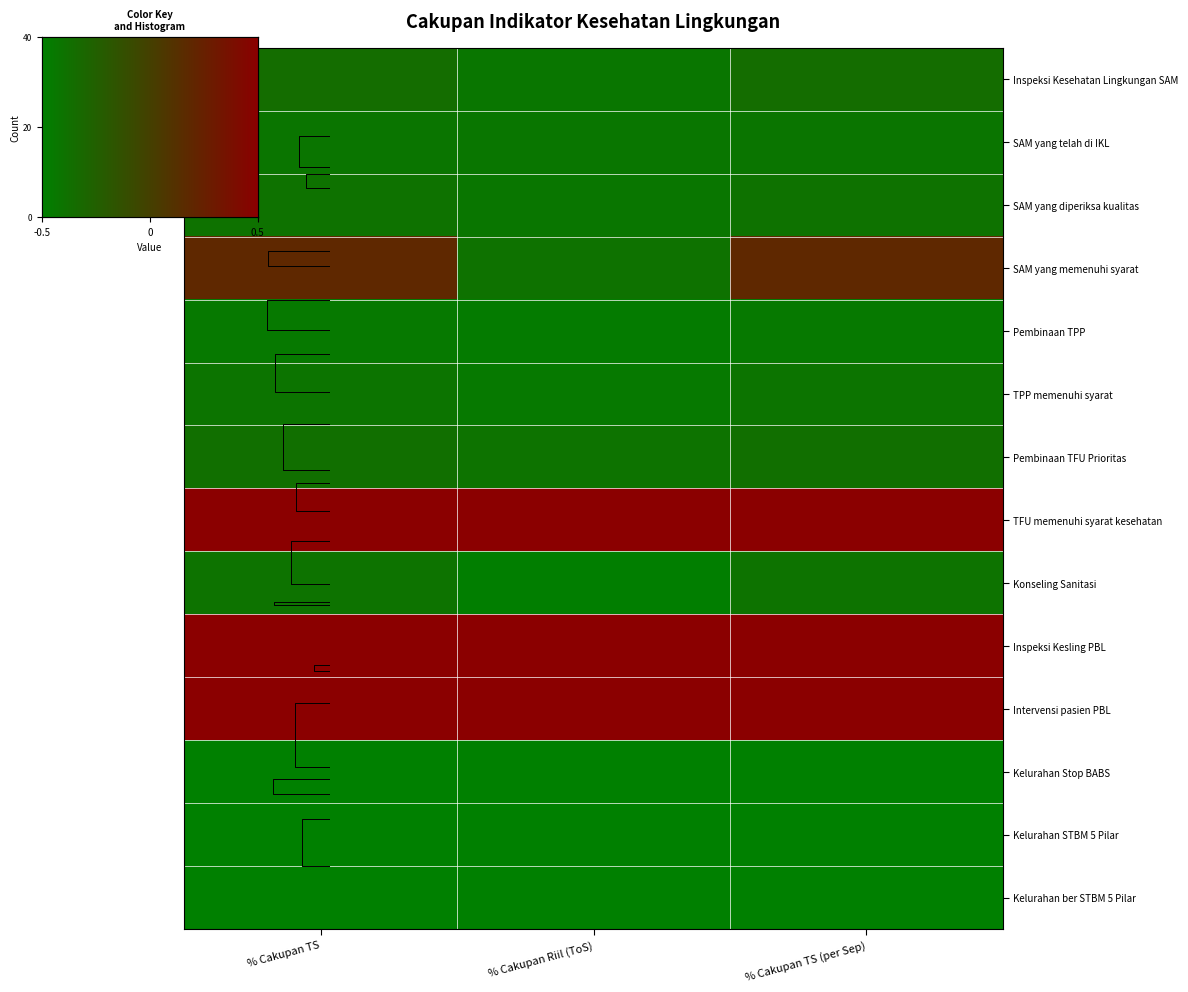

Is the value of Inspeksi Kesehatan Lingkungan SAM at % Cakupan Riil (ToS) greater than the value of Konseling Sanitasi at % Cakupan TS (per Sep)?

No